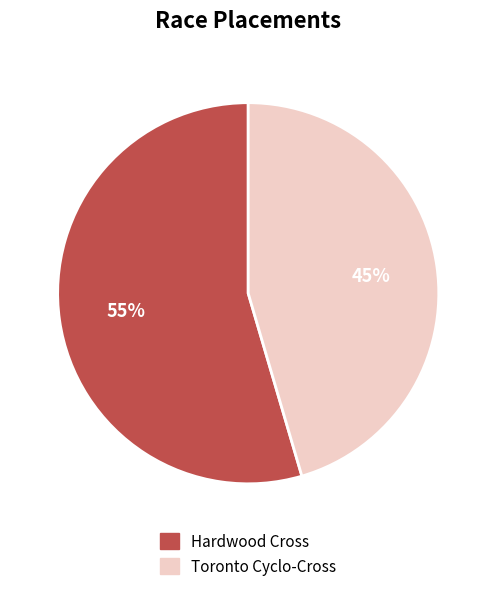

Combined, do Toronto Cyclo-Cross and Hardwood Cross account for over 50%?

Yes